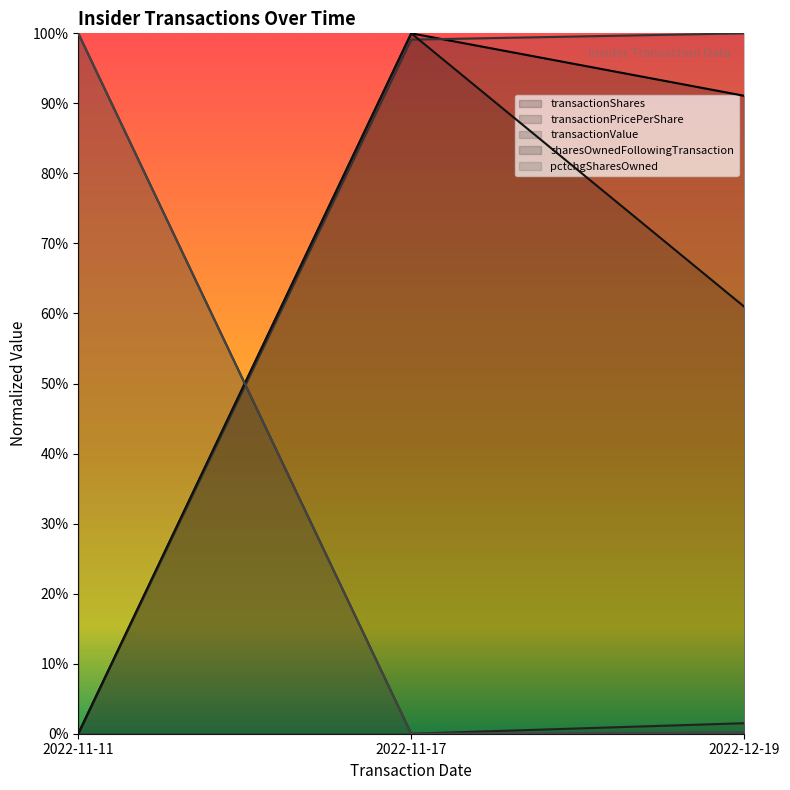

Reading right to left, transcribe all the data shown in this chart.

transactionShares: 2022-12-19=0.9	2022-11-17=1.0	2022-11-11=0.0
transactionPricePerShare: 2022-12-19=0.0	2022-11-17=0.0	2022-11-11=1.0
transactionValue: 2022-12-19=1.0	2022-11-17=1.0	2022-11-11=0.0
sharesOwnedFollowingTransaction: 2022-12-19=0.6	2022-11-17=1.0	2022-11-11=0.0
pctchgSharesOwned: 2022-12-19=0.0	2022-11-17=0.0	2022-11-11=1.0